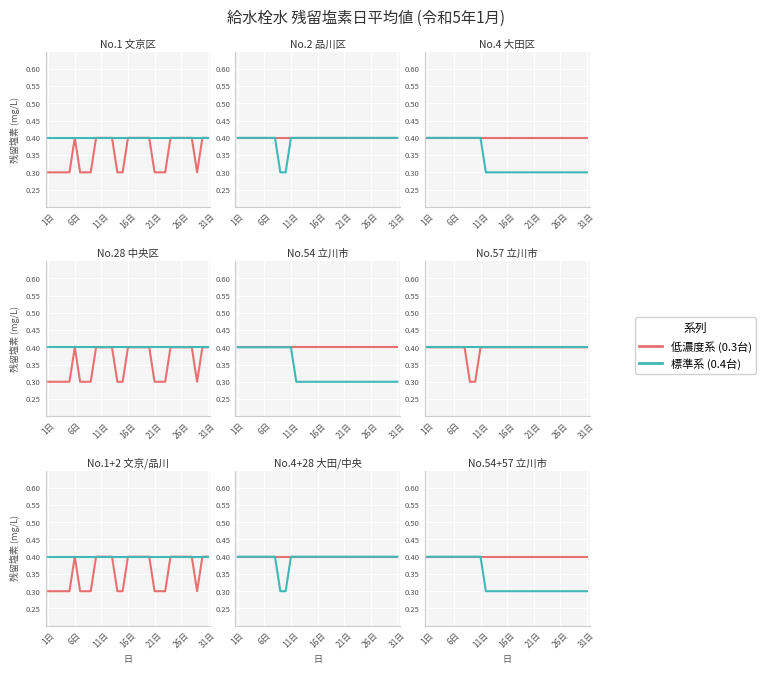

At which label does No.28 (中央区) reach its minimum?

8